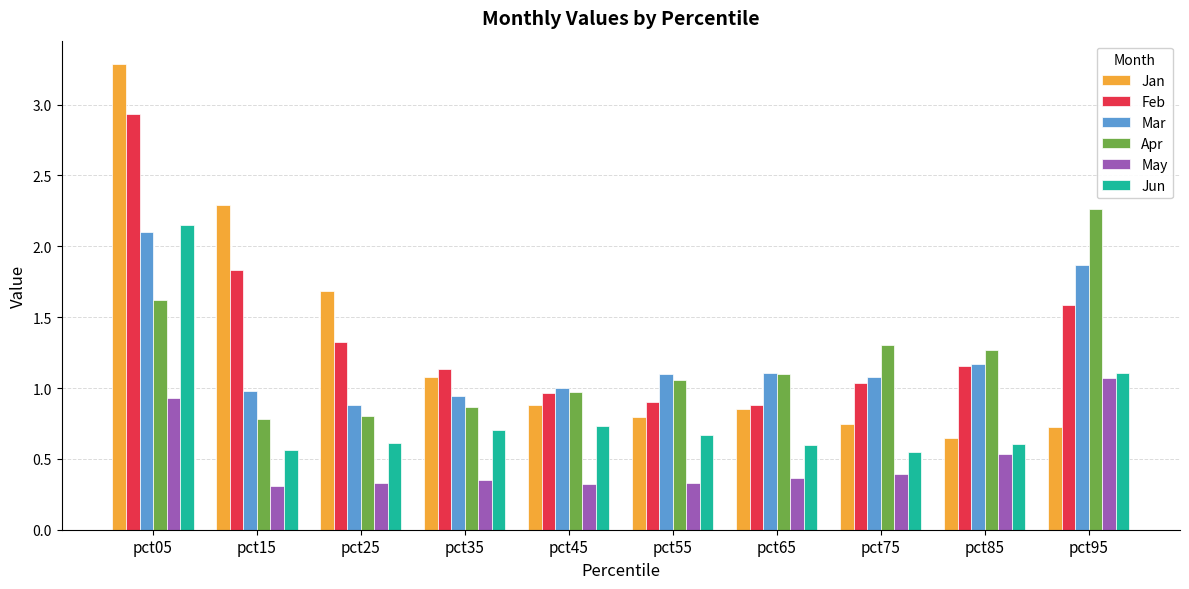

How many categories are shown in the chart?

10